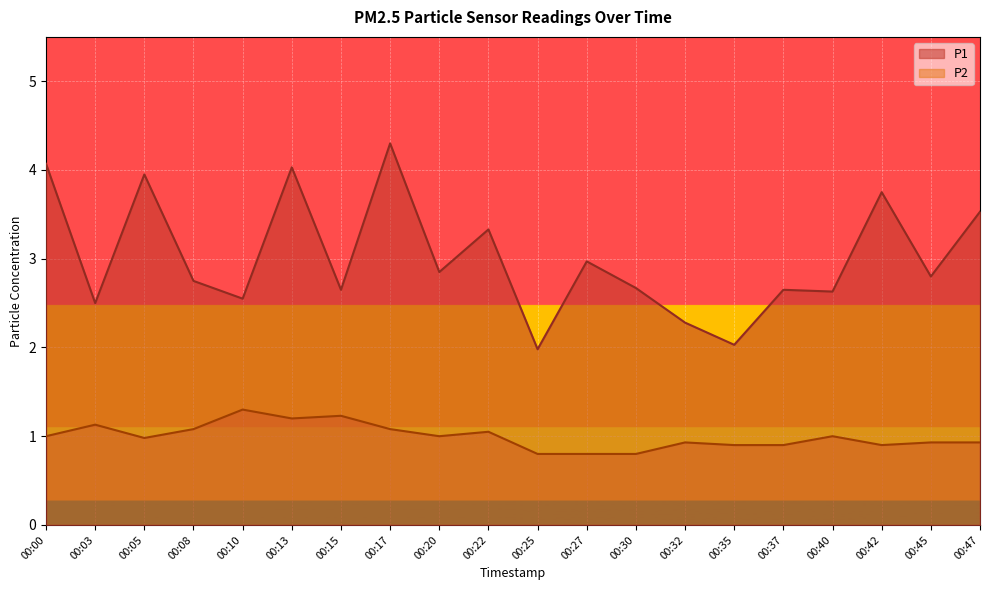

Rank the series at 00:47 from lowest to highest value.

P2, P1